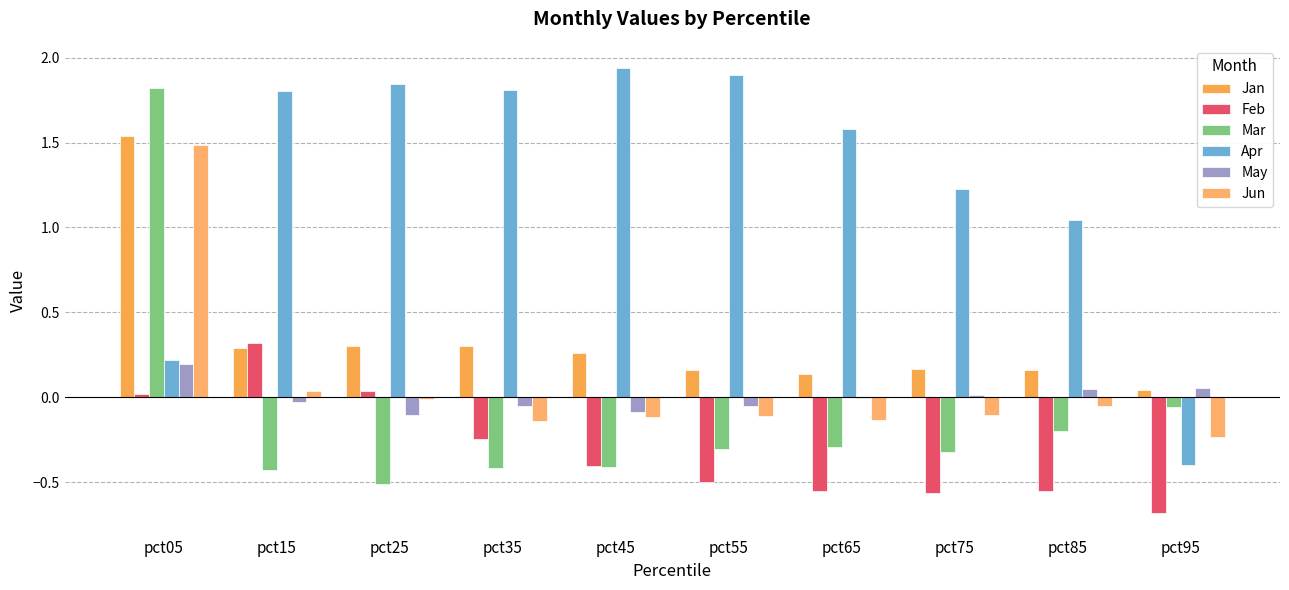

Reading left to right, what are all the values shown in this chart?

Jan: pct05=1.5	pct15=0.3	pct25=0.3	pct35=0.3	pct45=0.3	pct55=0.2	pct65=0.1	pct75=0.2	pct85=0.2	pct95=0.0
Feb: pct05=0.0	pct15=0.3	pct25=0.0	pct35=-0.2	pct45=-0.4	pct55=-0.5	pct65=-0.6	pct75=-0.6	pct85=-0.6	pct95=-0.7
Mar: pct05=1.8	pct15=-0.4	pct25=-0.5	pct35=-0.4	pct45=-0.4	pct55=-0.3	pct65=-0.3	pct75=-0.3	pct85=-0.2	pct95=-0.1
Apr: pct05=0.2	pct15=1.8	pct25=1.8	pct35=1.8	pct45=1.9	pct55=1.9	pct65=1.6	pct75=1.2	pct85=1.0	pct95=-0.4
May: pct05=0.2	pct15=-0.0	pct25=-0.1	pct35=-0.1	pct45=-0.1	pct55=-0.1	pct65=-0.0	pct75=0.0	pct85=0.0	pct95=0.1
Jun: pct05=1.5	pct15=0.0	pct25=-0.0	pct35=-0.1	pct45=-0.1	pct55=-0.1	pct65=-0.1	pct75=-0.1	pct85=-0.1	pct95=-0.2